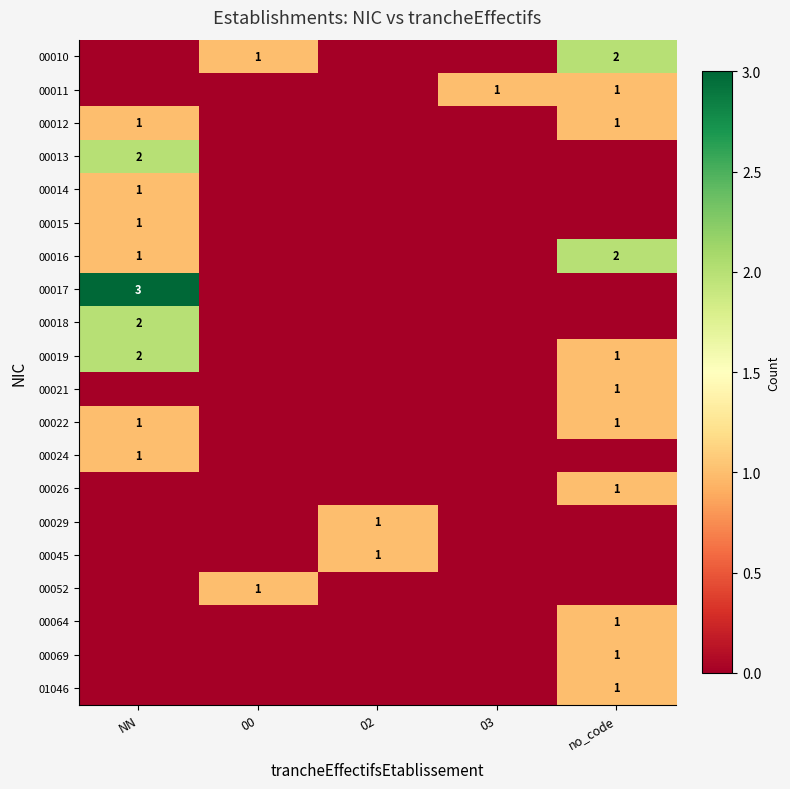

The value of 00022 at no_code is 2. True or false?

False